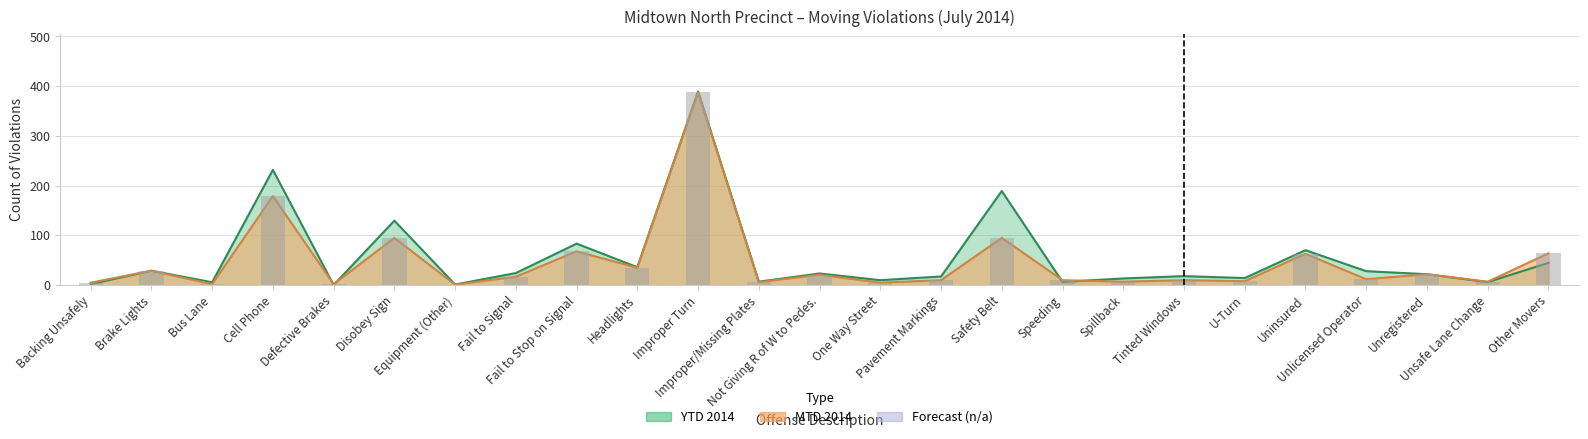

Reading right to left, extract all data points from this chart.

MTD 2014: 64.0	7.0	22.0	12.0	63.0	8.0	10.0	7.0	10.0	95.0	10.0	5.0	21.0	6.0	388.0	35.0	68.0	17.0	1.0	95.0	2.0	179.0	2.0	29.0	5.0
YTD 2014: 44.8	6.2	22.0	28.2	70.3	14.3	18.2	13.5	6.5	189.3	17.5	10.0	23.5	7.0	389.5	36.2	83.5	24.3	1.3	129.7	0.3	231.8	5.8	29.0	2.2